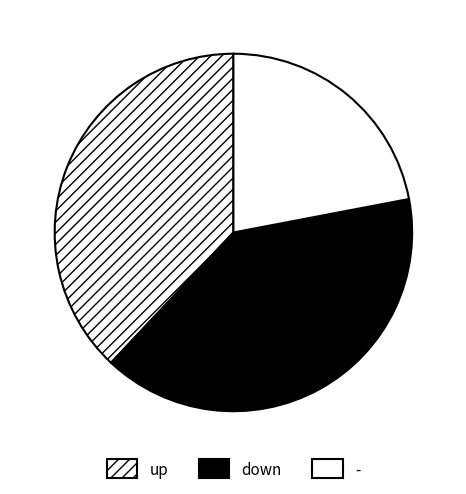

How many segments does this pie chart have?

3